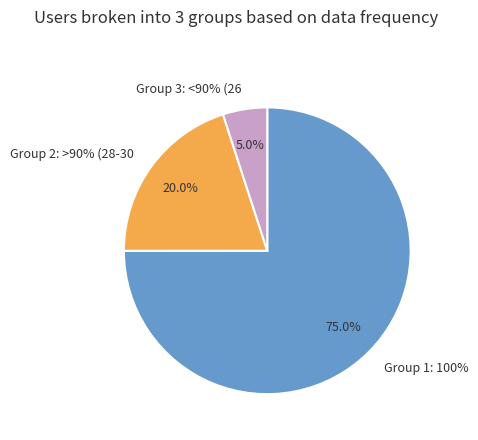

What is the largest slice in the pie chart?

1